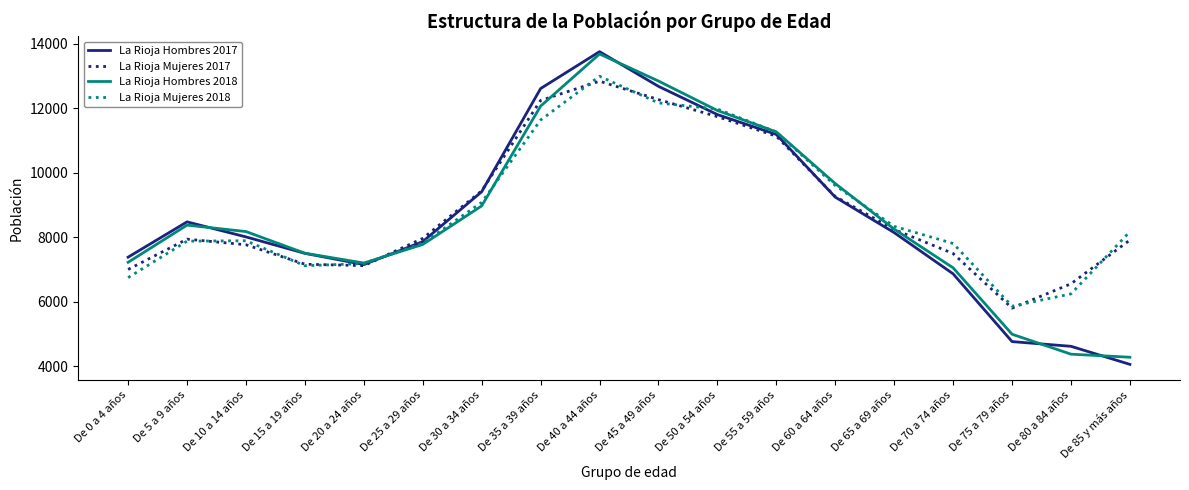

Is the value of La Rioja Hombres 2017 at De 55 a 59 años greater than the value of La Rioja Hombres 2018 at De 35 a 39 años?

No